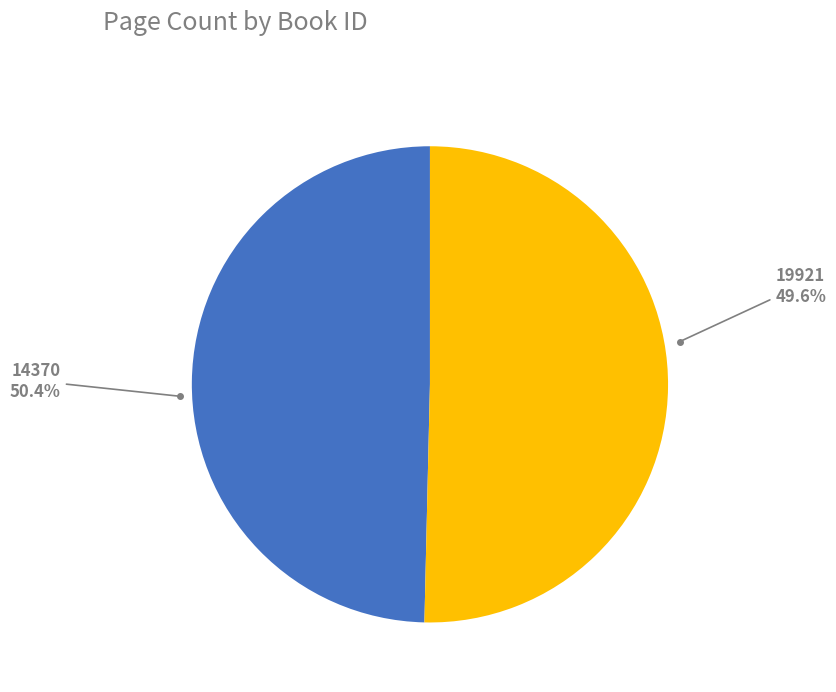

Is it true that 14370 is 50% of the pie?

True